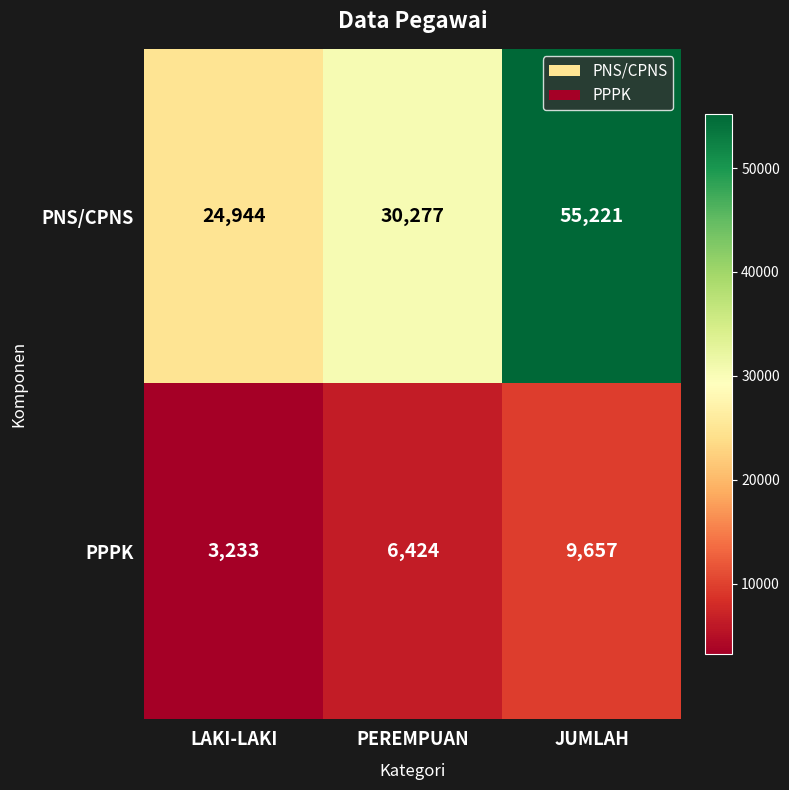

What is the sum of the PPPK values at JUMLAH and LAKI-LAKI?

12890